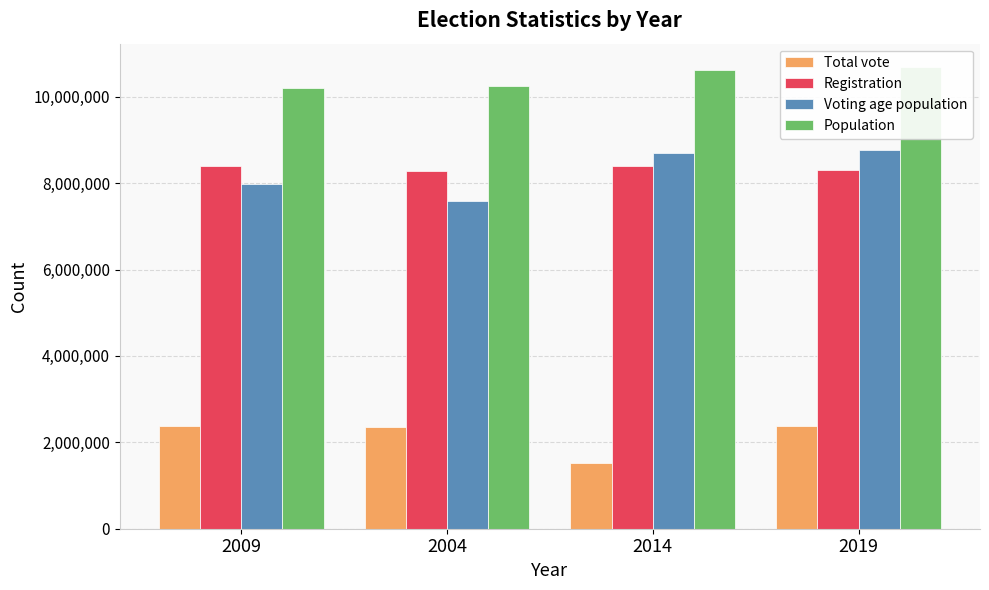

How many data points in Total vote are above 2371009?

1